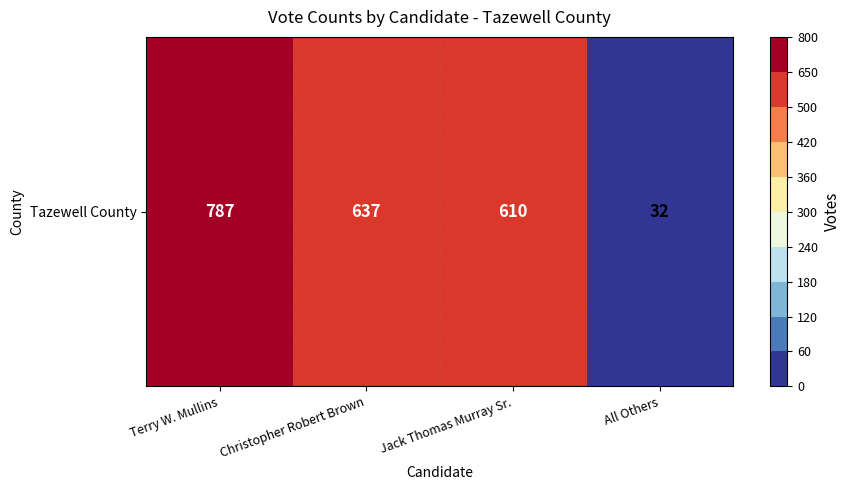

What is the minimum value shown in the chart?

32